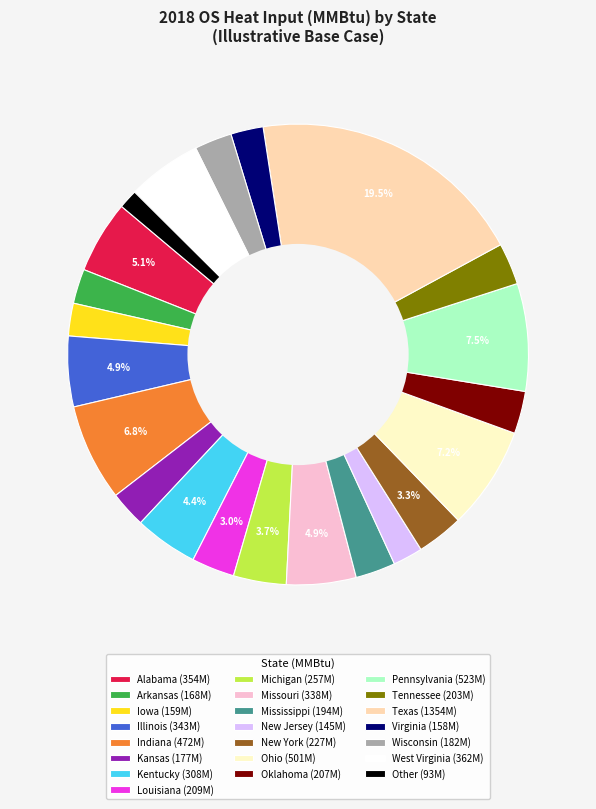

Approximately how many times larger is the value at West Virginia (362M) compared to Missouri (338M)?

1.1